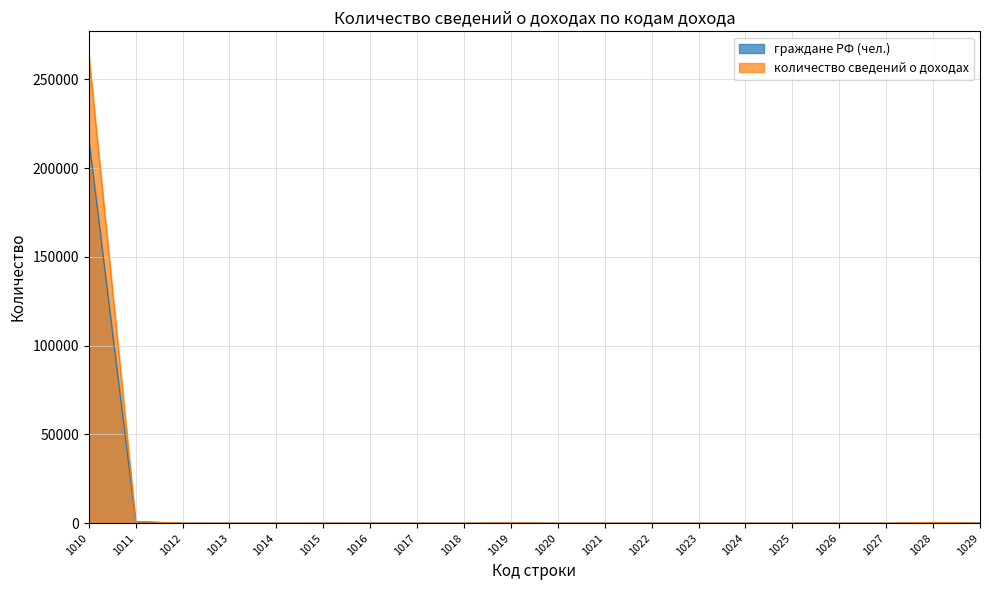

What is the value of the количество сведений о доходах point at the 6th from the left?

8